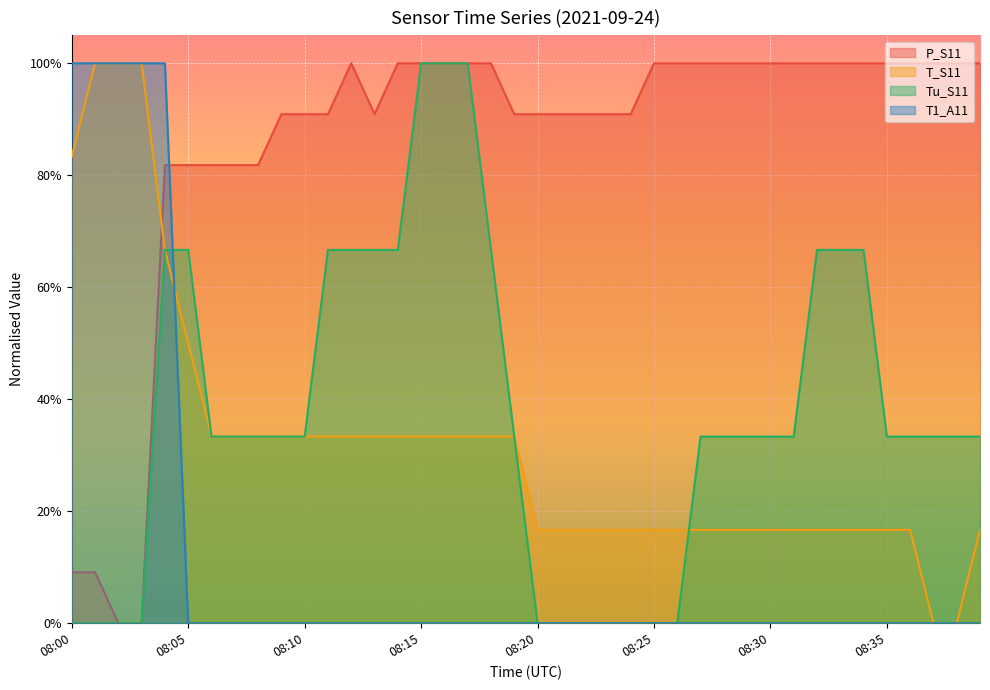

Reading left to right, what are all the values shown in this chart?

P_S11: 08:00=0.1	08:01=0.1	08:02=0.0	08:03=0.0	08:04=0.8	08:05=0.8	08:06=0.8	08:07=0.8	08:08=0.8	08:09=0.9	08:10=0.9	08:11=0.9	08:12=1.0	08:13=0.9	08:14=1.0	08:15=1.0	08:16=1.0	08:17=1.0	08:18=1.0	08:19=0.9	08:20=0.9	08:21=0.9	08:22=0.9	08:23=0.9	08:24=0.9	08:25=1.0	08:26=1.0	08:27=1.0	08:28=1.0	08:29=1.0	08:30=1.0	08:31=1.0	08:32=1.0	08:33=1.0	08:34=1.0	08:35=1.0	08:36=1.0	08:37=1.0	08:38=1.0	08:39=1.0
T_S11: 08:00=0.8	08:01=1.0	08:02=1.0	08:03=1.0	08:04=0.7	08:05=0.5	08:06=0.3	08:07=0.3	08:08=0.3	08:09=0.3	08:10=0.3	08:11=0.3	08:12=0.3	08:13=0.3	08:14=0.3	08:15=0.3	08:16=0.3	08:17=0.3	08:18=0.3	08:19=0.3	08:20=0.2	08:21=0.2	08:22=0.2	08:23=0.2	08:24=0.2	08:25=0.2	08:26=0.2	08:27=0.2	08:28=0.2	08:29=0.2	08:30=0.2	08:31=0.2	08:32=0.2	08:33=0.2	08:34=0.2	08:35=0.2	08:36=0.2	08:37=0.0	08:38=0.0	08:39=0.2
Tu_S11: 08:00=0.0	08:01=0.0	08:02=0.0	08:03=0.0	08:04=0.7	08:05=0.7	08:06=0.3	08:07=0.3	08:08=0.3	08:09=0.3	08:10=0.3	08:11=0.7	08:12=0.7	08:13=0.7	08:14=0.7	08:15=1.0	08:16=1.0	08:17=1.0	08:18=0.7	08:19=0.3	08:20=0.0	08:21=0.0	08:22=0.0	08:23=0.0	08:24=0.0	08:25=0.0	08:26=0.0	08:27=0.3	08:28=0.3	08:29=0.3	08:30=0.3	08:31=0.3	08:32=0.7	08:33=0.7	08:34=0.7	08:35=0.3	08:36=0.3	08:37=0.3	08:38=0.3	08:39=0.3
T1_A11: 08:00=1.0	08:01=1.0	08:02=1.0	08:03=1.0	08:04=1.0	08:05=0.0	08:06=0.0	08:07=0.0	08:08=0.0	08:09=0.0	08:10=0.0	08:11=0.0	08:12=0.0	08:13=0.0	08:14=0.0	08:15=0.0	08:16=0.0	08:17=0.0	08:18=0.0	08:19=0.0	08:20=0.0	08:21=0.0	08:22=0.0	08:23=0.0	08:24=0.0	08:25=0.0	08:26=0.0	08:27=0.0	08:28=0.0	08:29=0.0	08:30=0.0	08:31=0.0	08:32=0.0	08:33=0.0	08:34=0.0	08:35=0.0	08:36=0.0	08:37=0.0	08:38=0.0	08:39=0.0